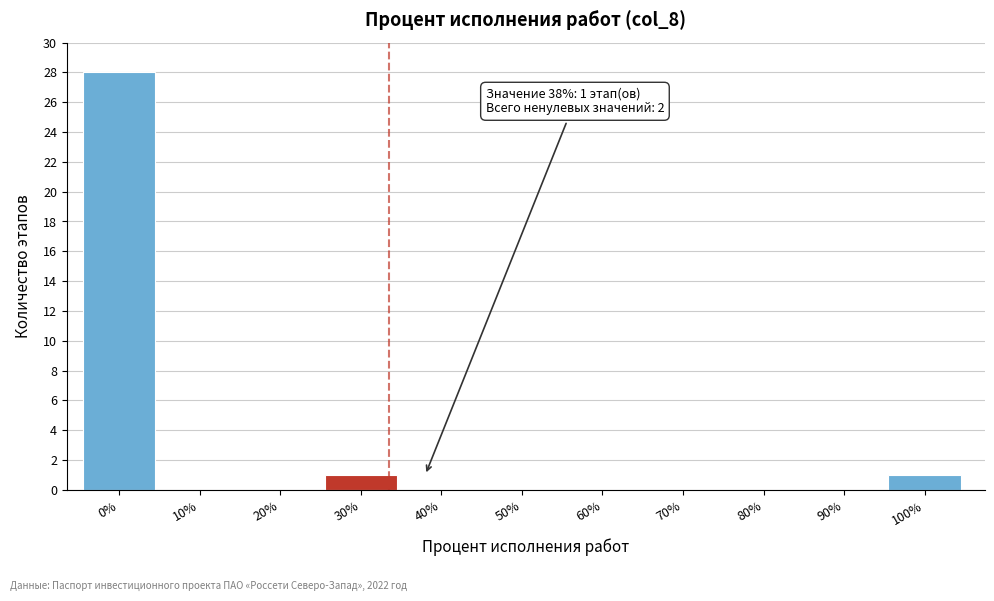

Reading left to right, transcribe all the data shown in this chart.

0%=28	10%=0	20%=0	30%=1	40%=0	50%=0	60%=0	70%=0	80%=0	90%=0	100%=1